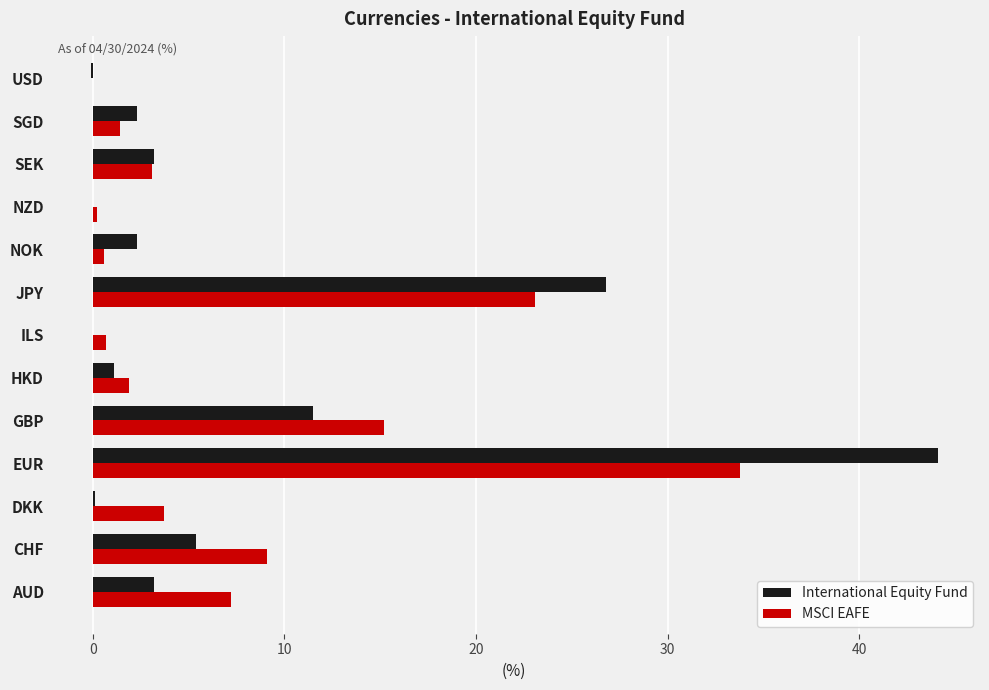

What is the sum of all MSCI EAFE values?

100.0